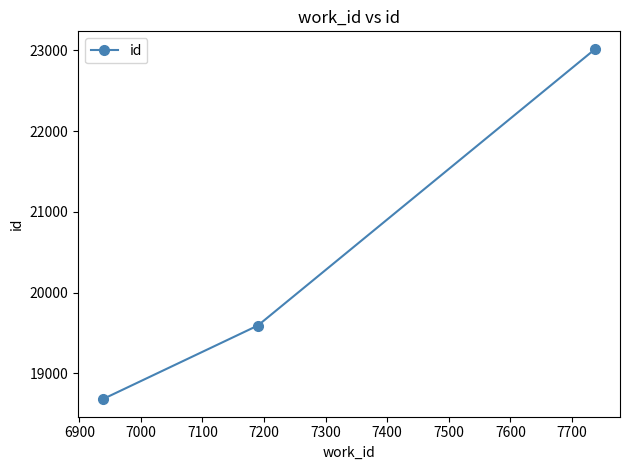

What is the sum of all values?

61291